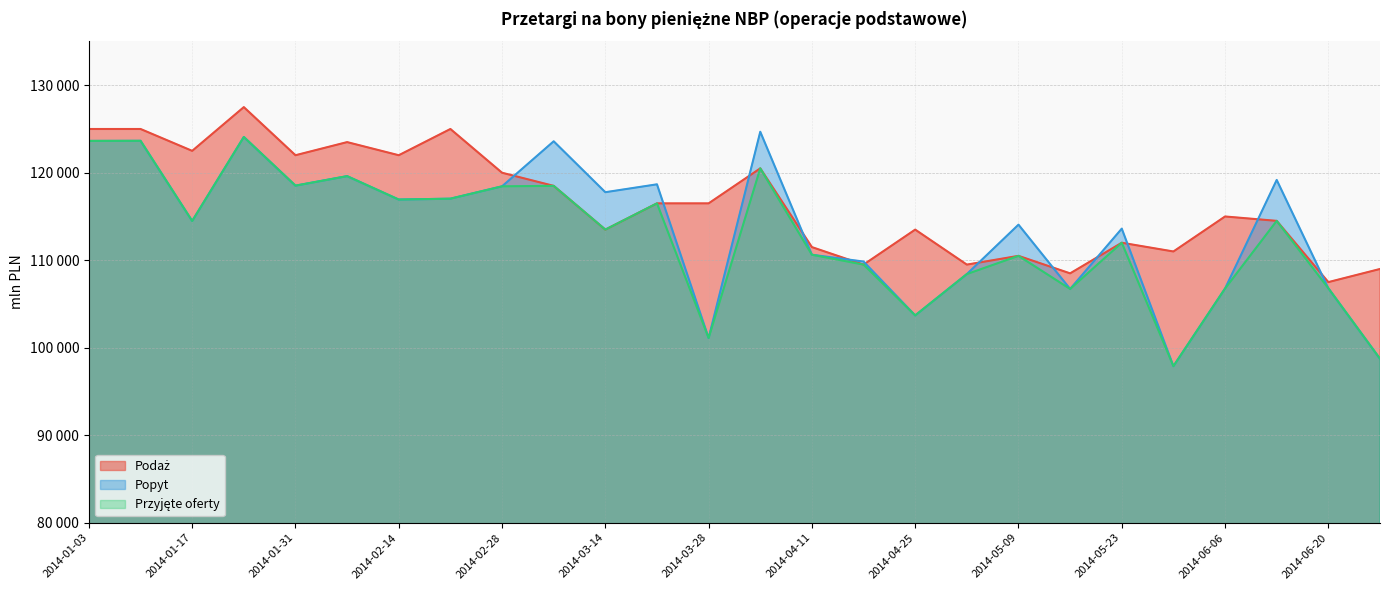

True or false: Podaż and Przyjęte oferty cross at least once.

False